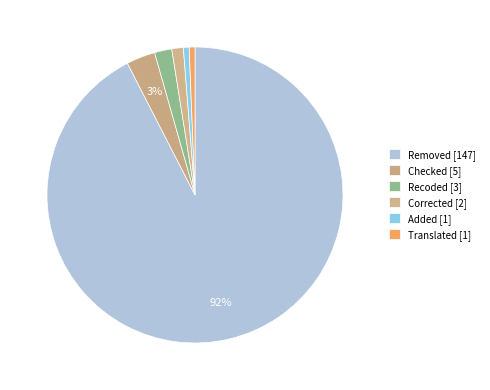

What percentage is the Added slice, to the nearest percent?

1%